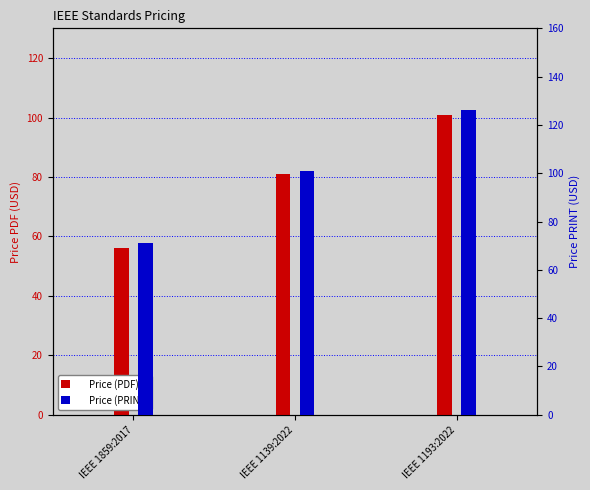

At how many categories does at least one series exceed 119?

1